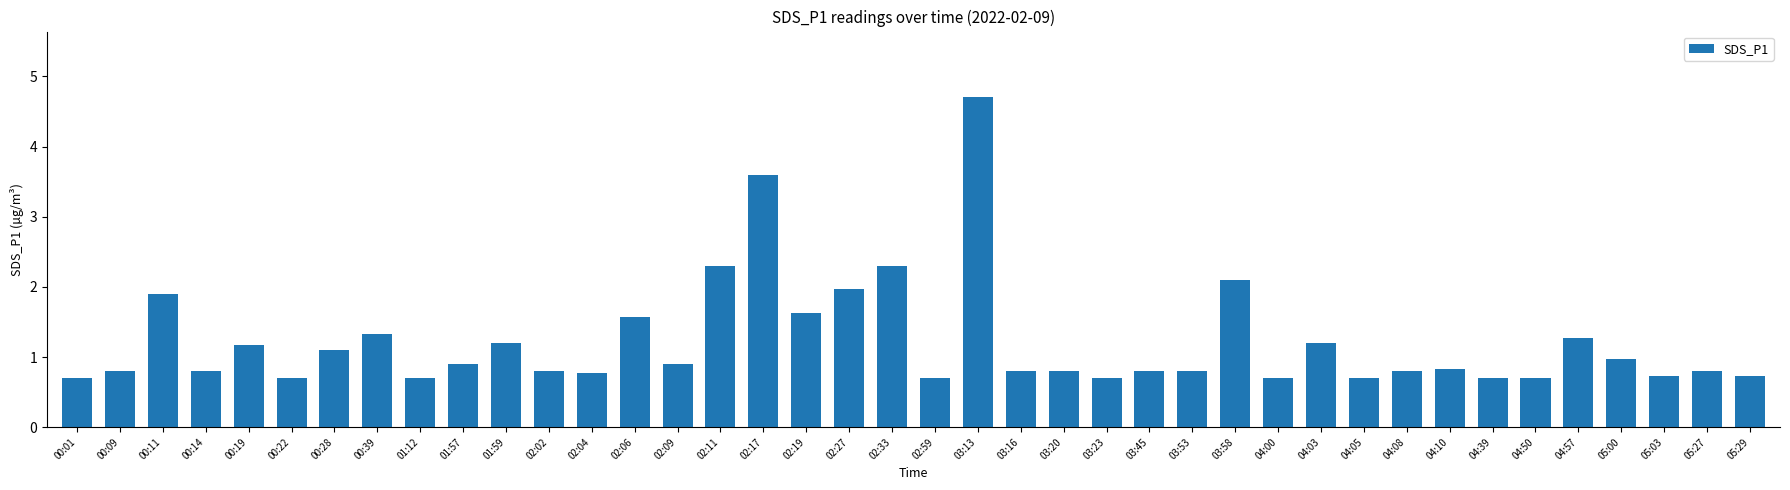

What is the sum of all values?

48.7